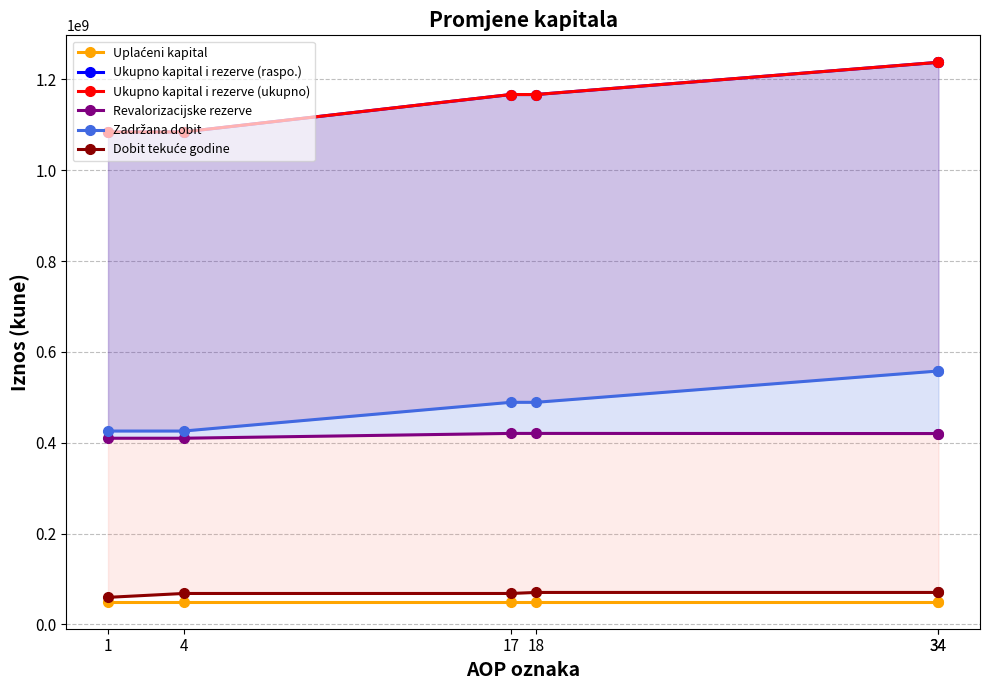

What is the difference between the maximum and minimum values in the Revalorizacijske rezerve series?

10607792